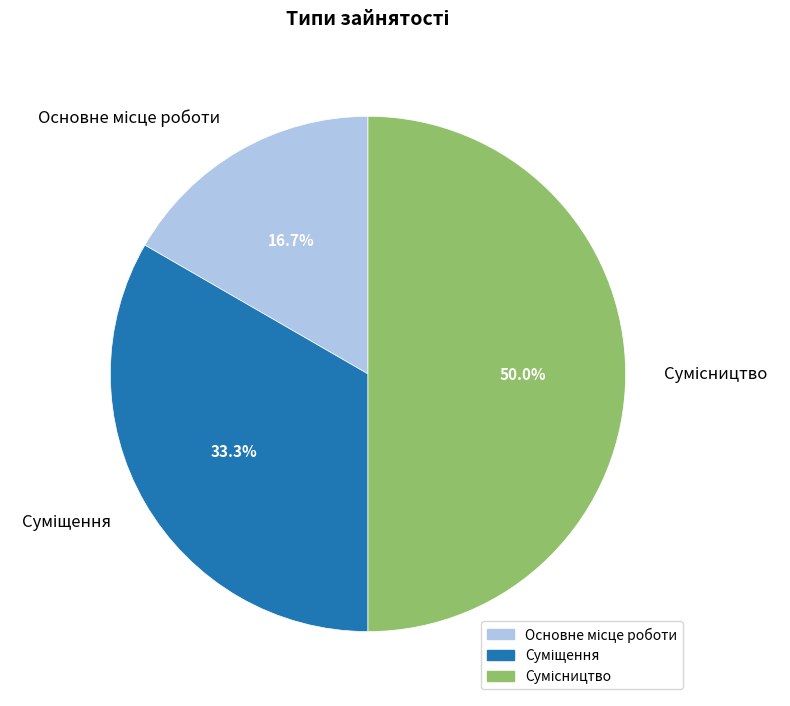

How many slices are in this pie chart?

3